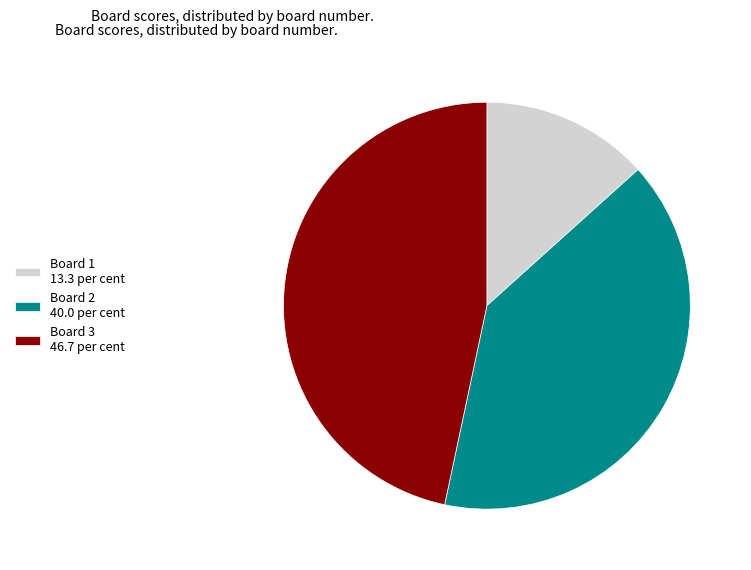

Is the sum of Board 2 40.0 per cent and Board 3 46.7 per cent greater than half?

Yes